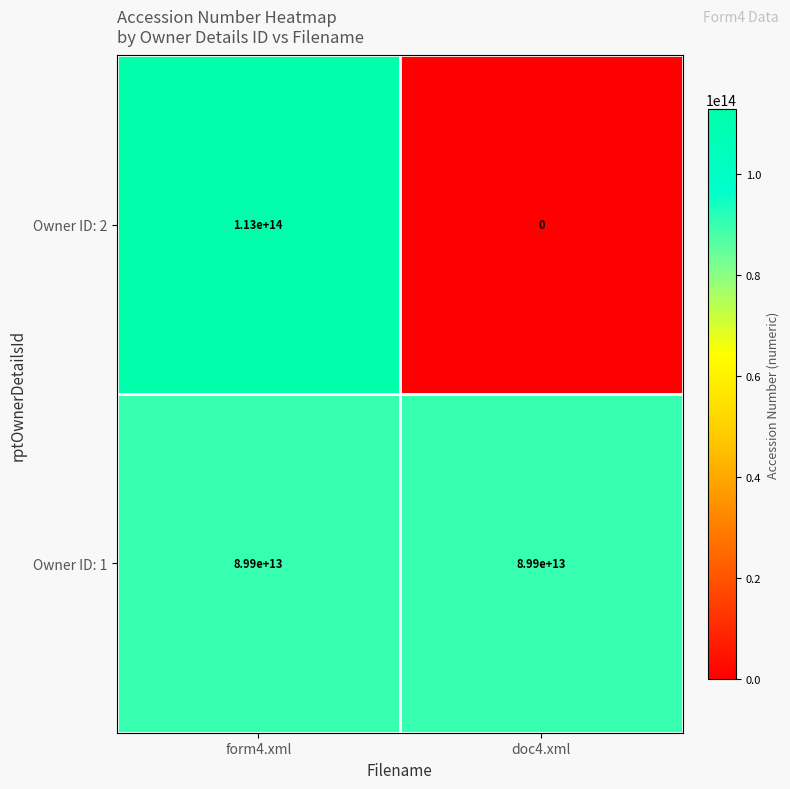

Rank the series by their maximum value, from lowest to highest.

Owner ID: 1, Owner ID: 2